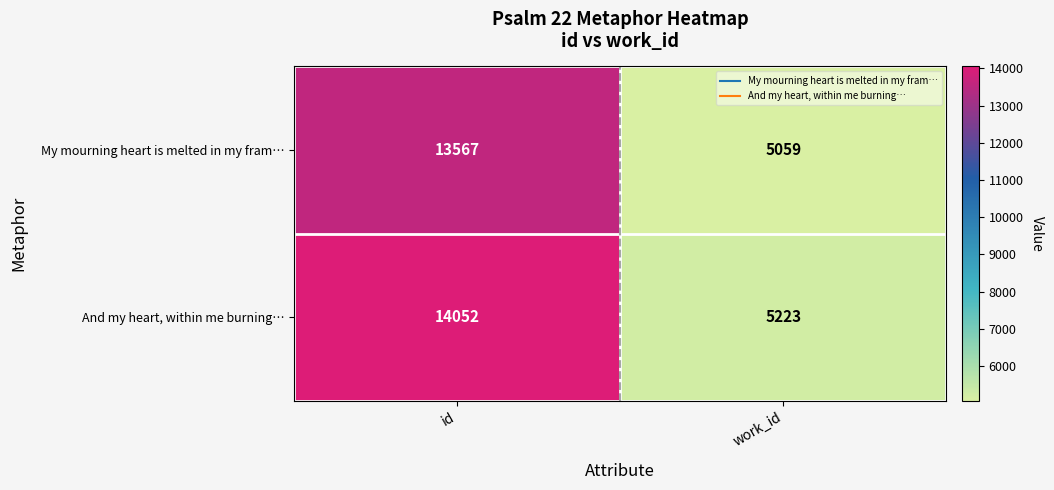

The My mourning heart is melted in my fram… series shows 20856 at id. True or false?

False